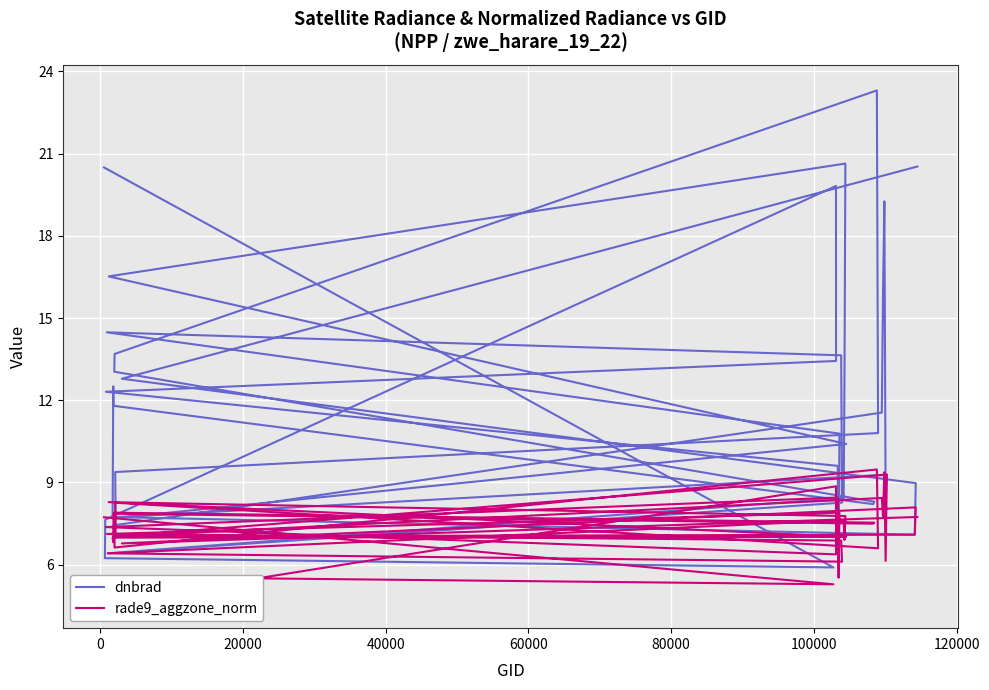

What are all the series names shown in the legend?

dnbrad, rade9_aggzone_norm